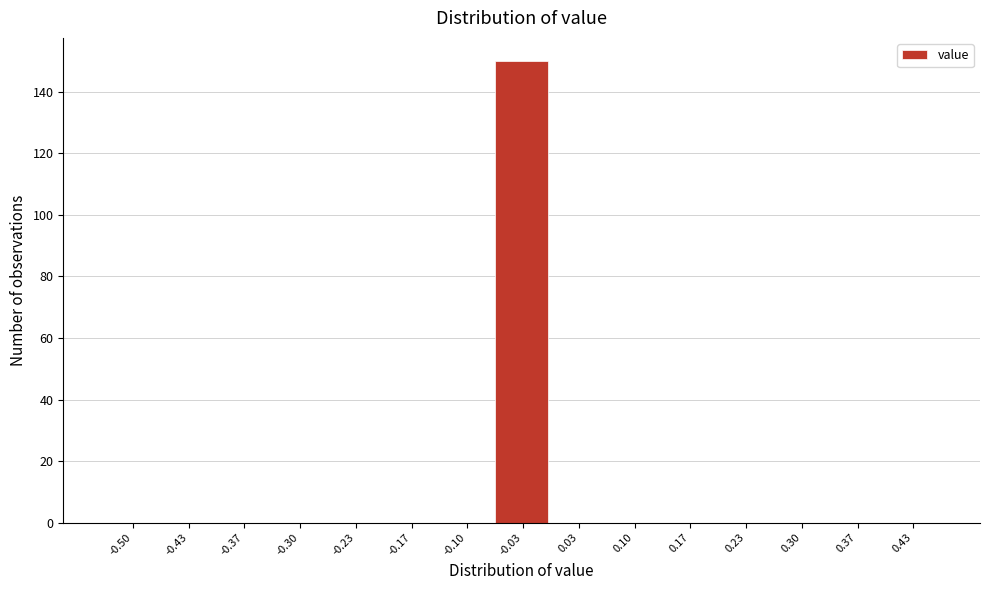

Reading left to right, extract all data points from this chart.

-0.50=0	-0.43=0	-0.37=0	-0.30=0	-0.23=0	-0.17=0	-0.10=0	-0.03=150	0.03=0	0.10=0	0.17=0	0.23=0	0.30=0	0.37=0	0.43=0